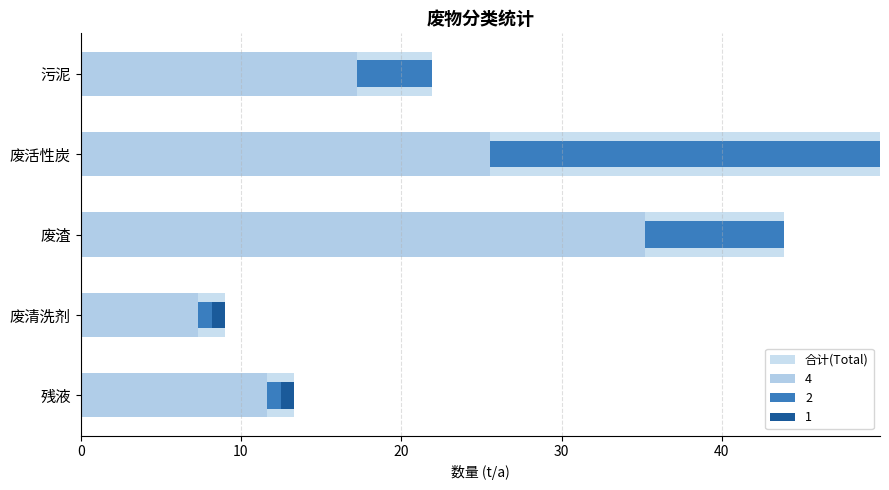

Which has a higher value, 污泥 or 废清洗剂?

污泥